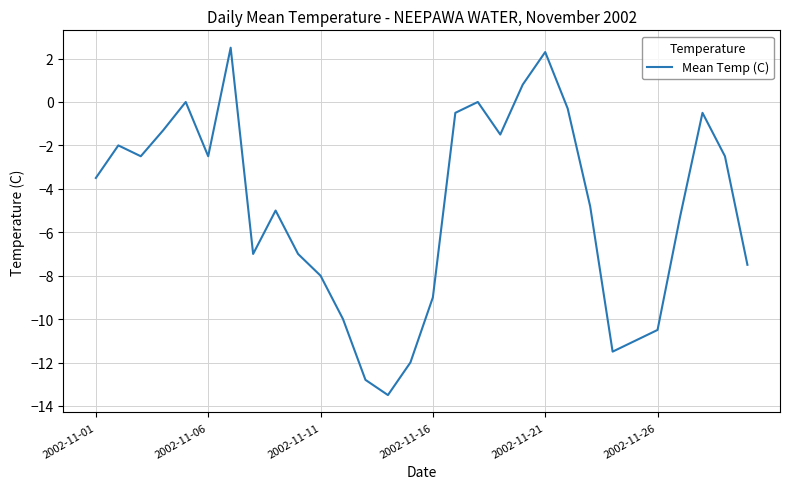

What is the difference between the maximum and minimum values?

16.0